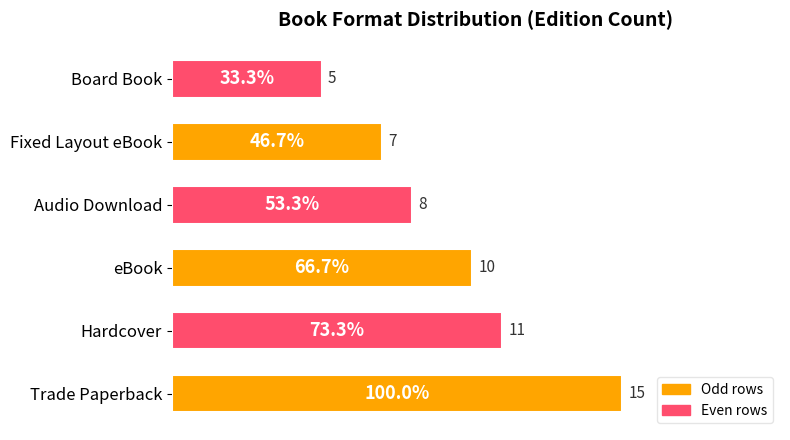

What is the sum of all values?

56